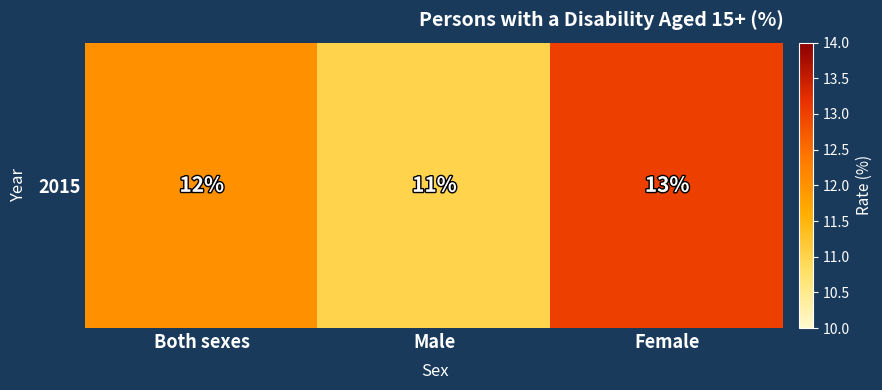

What is the minimum value shown in the chart?

11